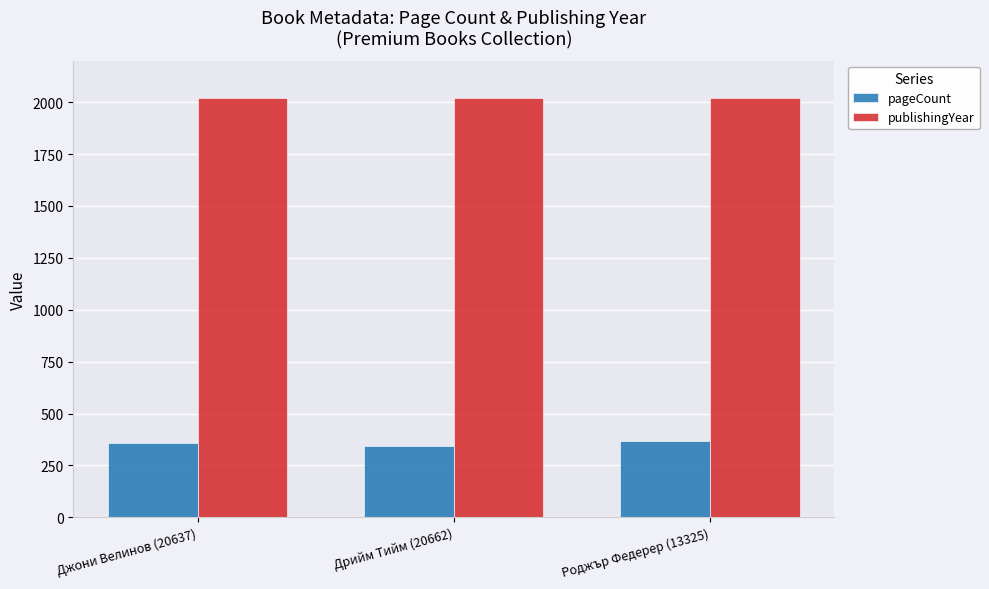

How many bars are there in total?

6